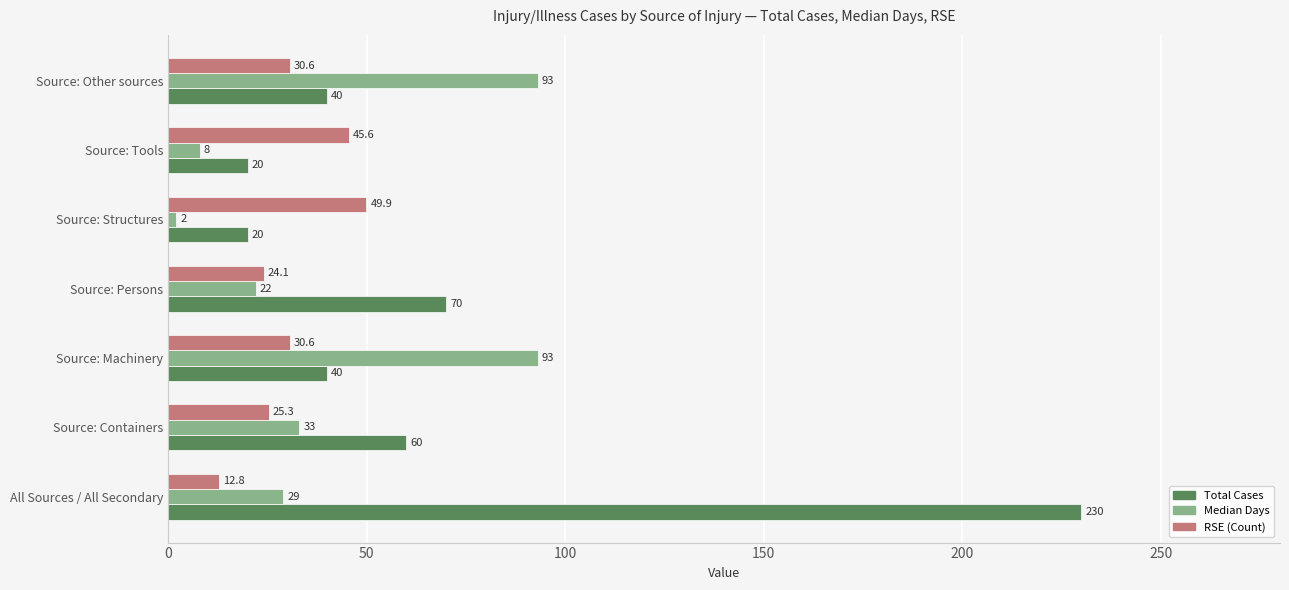

What is the sum of all Total Cases values?

480.0